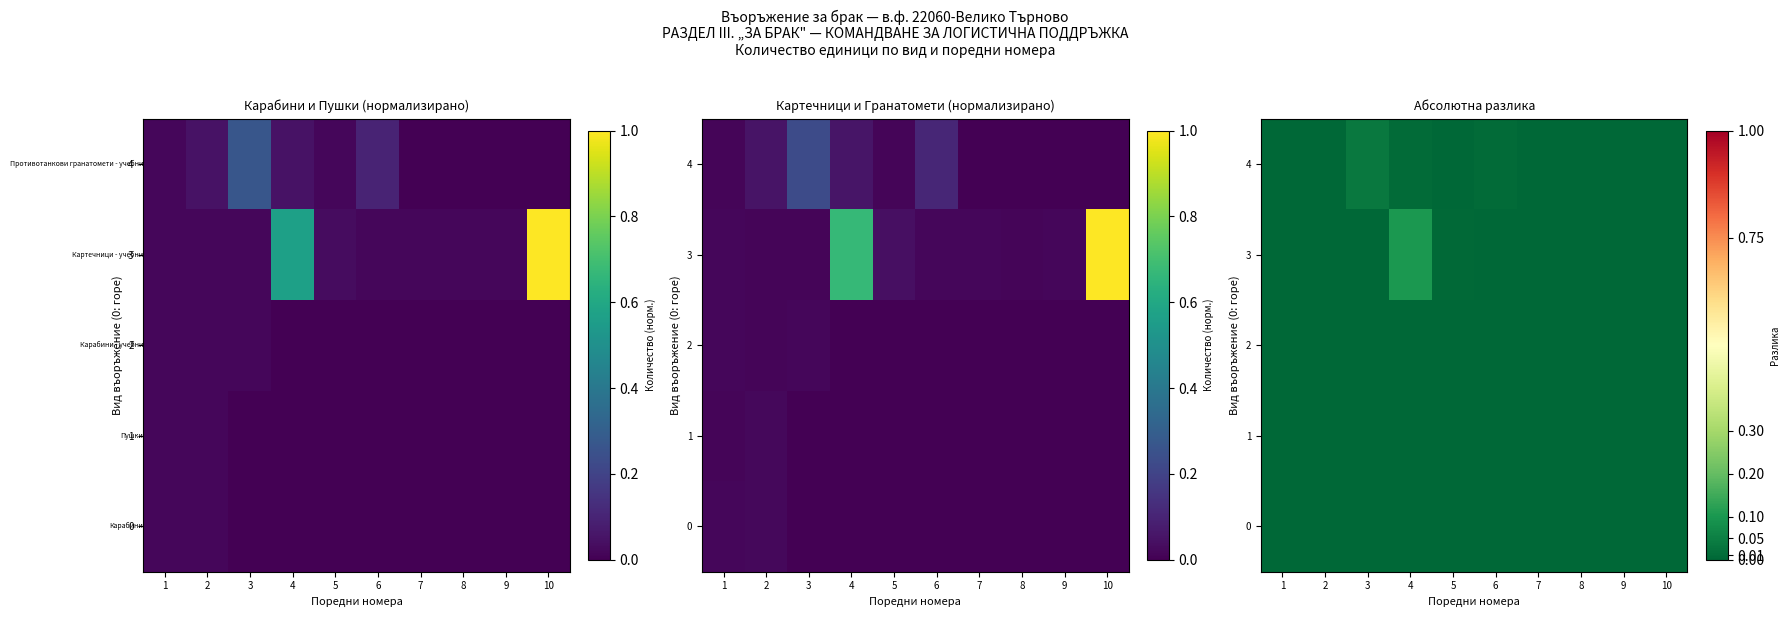

Rank the series by their maximum value, from lowest to highest.

2, 0, 1, 4, 3